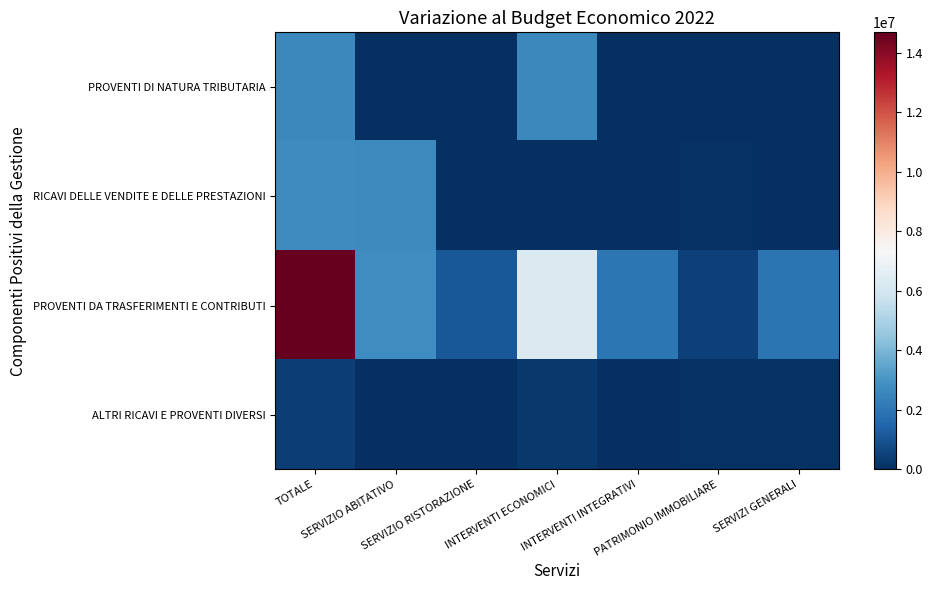

Between INTERVENTI ECONOMICI and PATRIMONIO IMMOBILIARE, which series saw the biggest shift?

PROVENTI DA TRASFERIMENTI E CONTRIBUTI